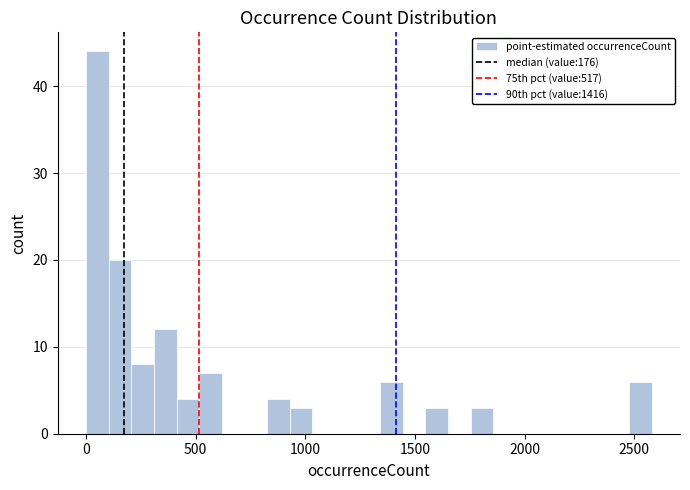

Read against the x-axis, roughly where is the centre of the tallest bar?

50